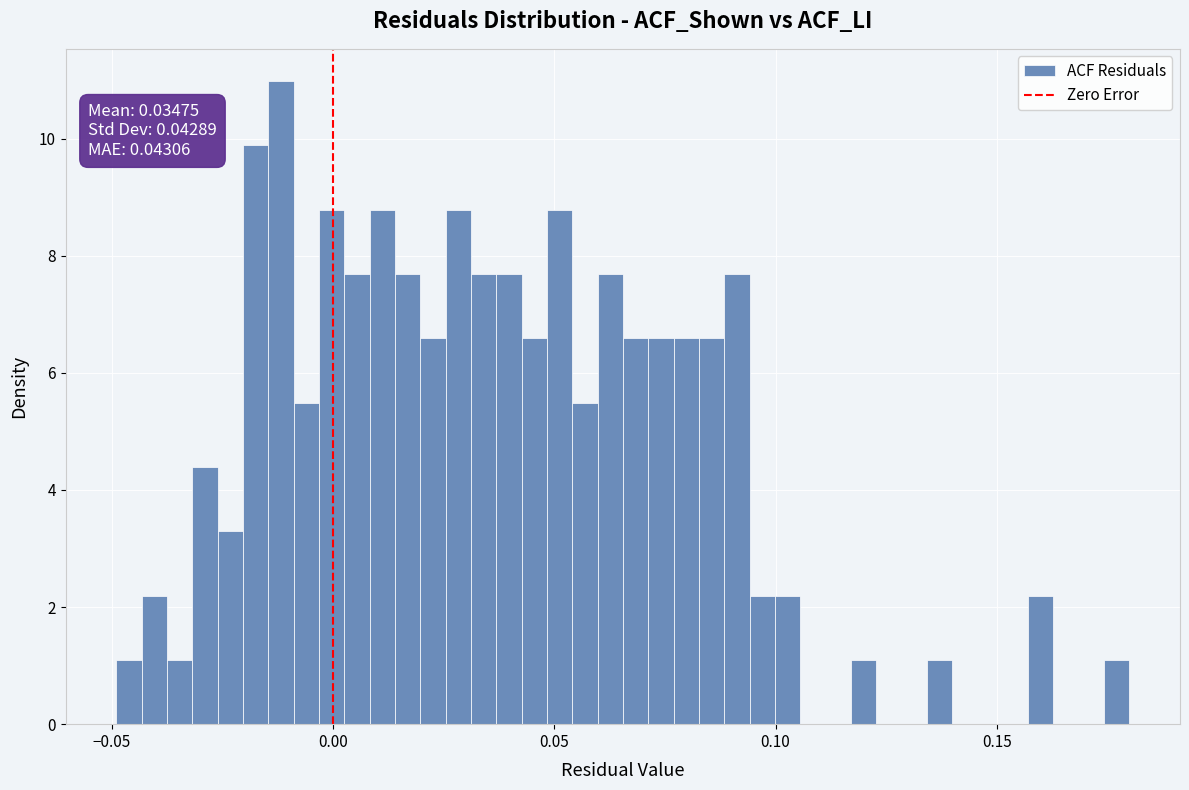

Read against the x-axis, roughly where is the centre of the tallest bar?

-0.010